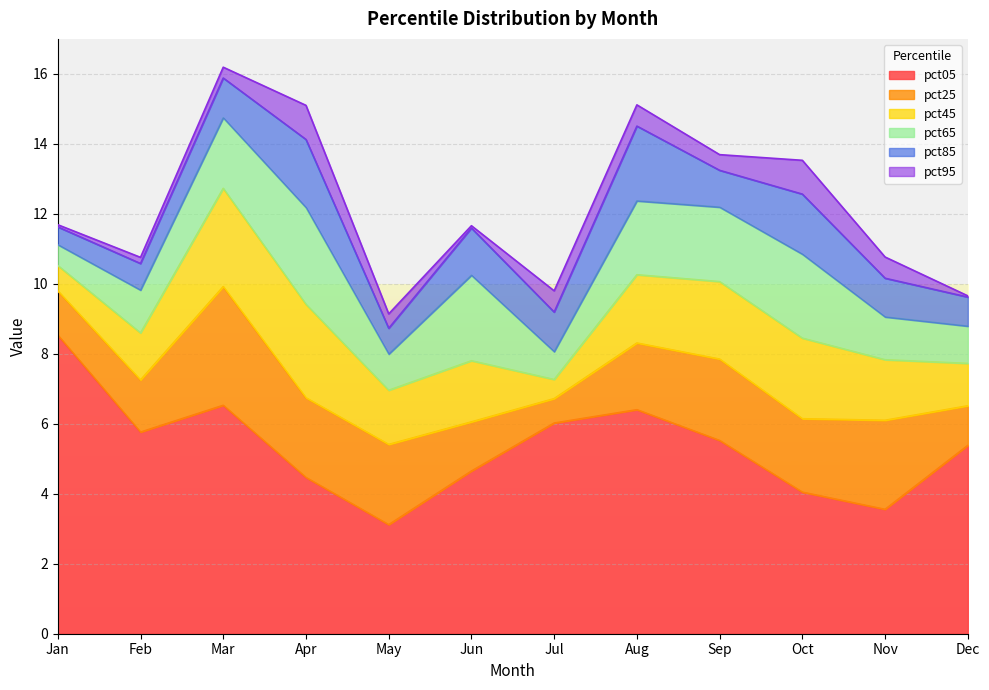

Is the value of pct05 at Mar greater than the value of pct45 at Jul?

Yes